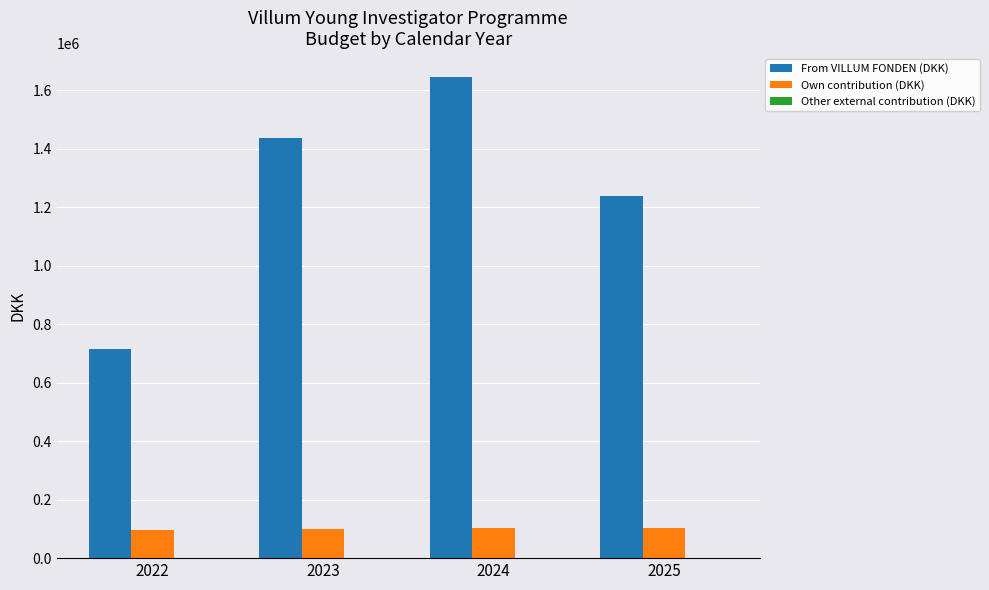

What is the average value of the From VILLUM FONDEN (DKK) series?

1259075